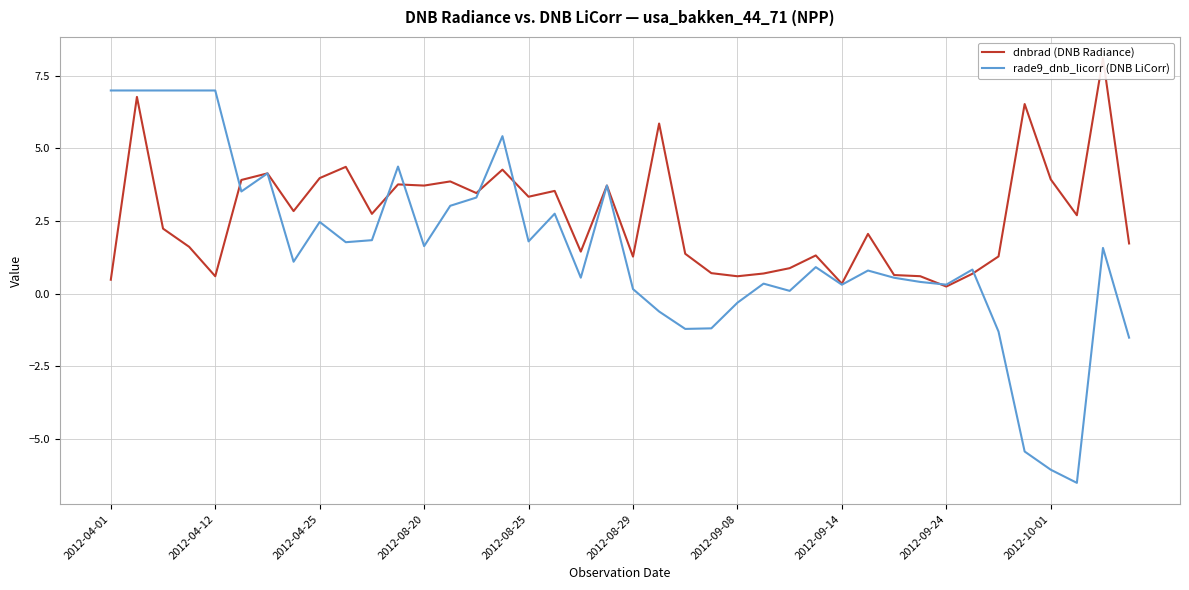

True or false: rade9_dnb_licorr (DNB LiCorr) has more than 0 interior local peaks.

True